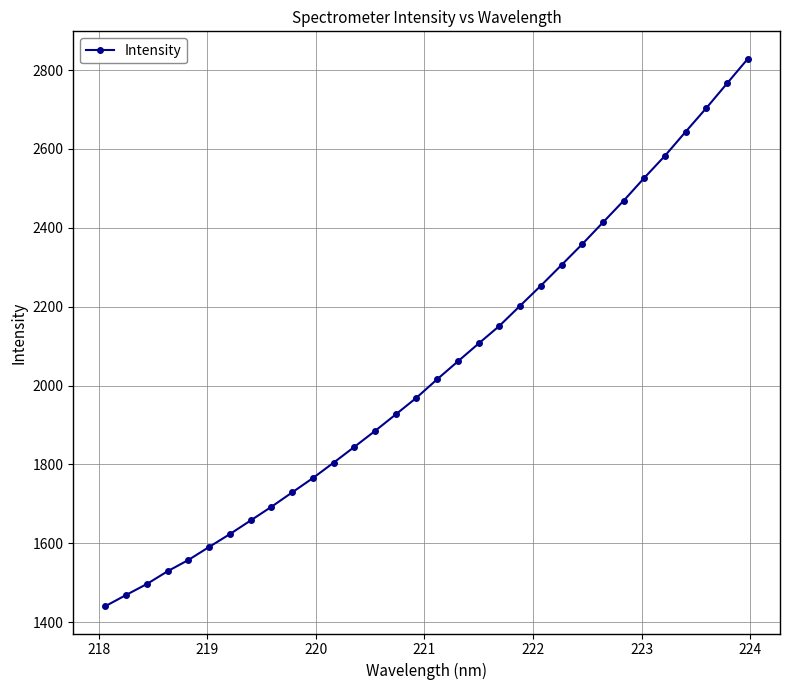

What is the maximum value shown in the chart?

2828.8